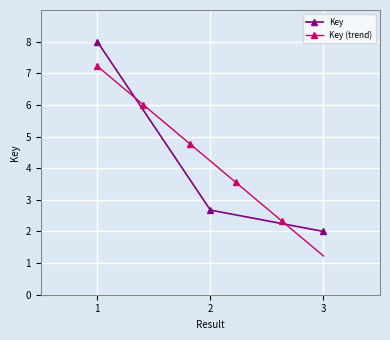

Reading left to right, what are all the values shown in this chart?

8.0	2.7	2.0